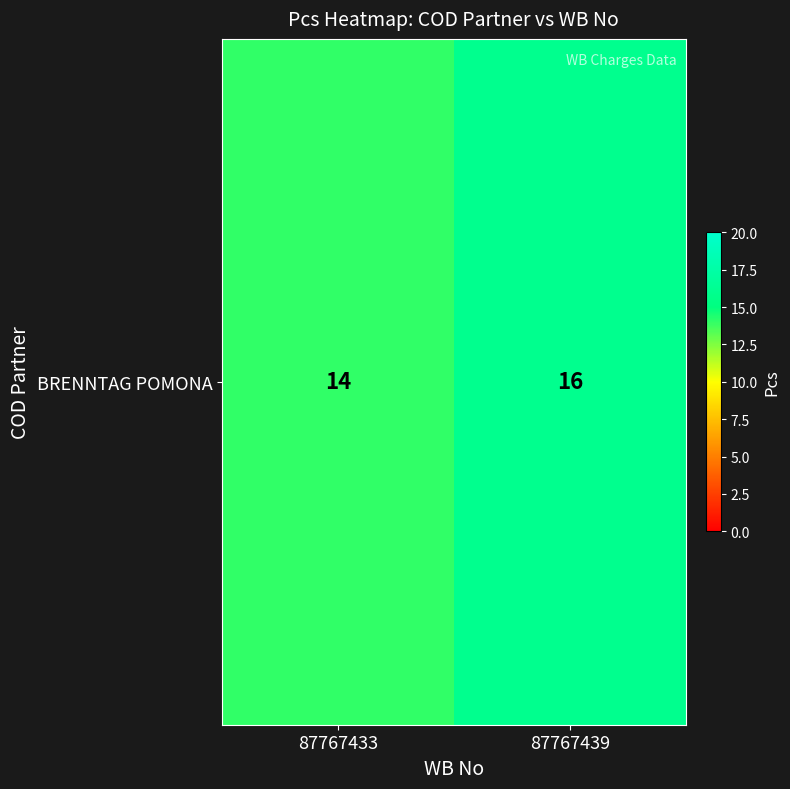

What is the change in value from 87767433 to 87767439?

+2